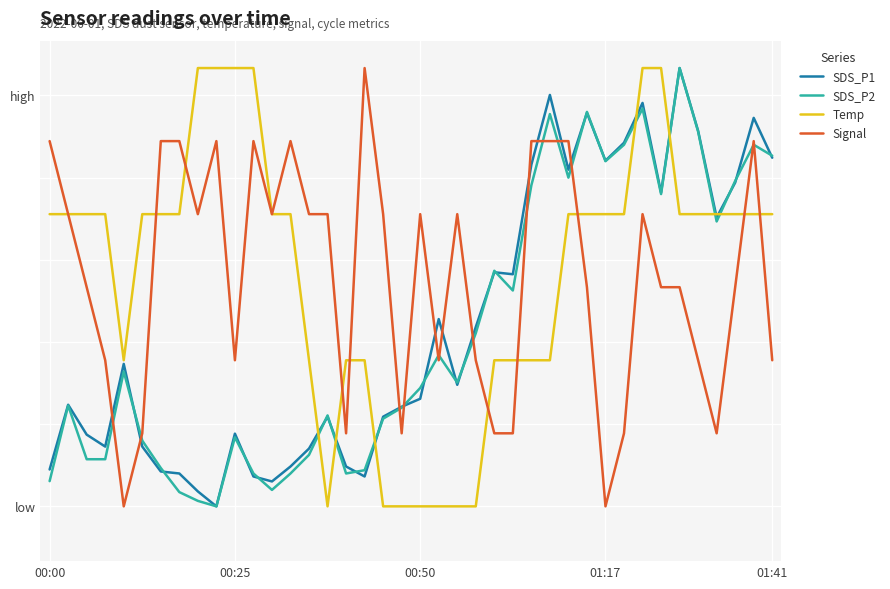

Where do Temp and Signal first cross each other?

5 and 6